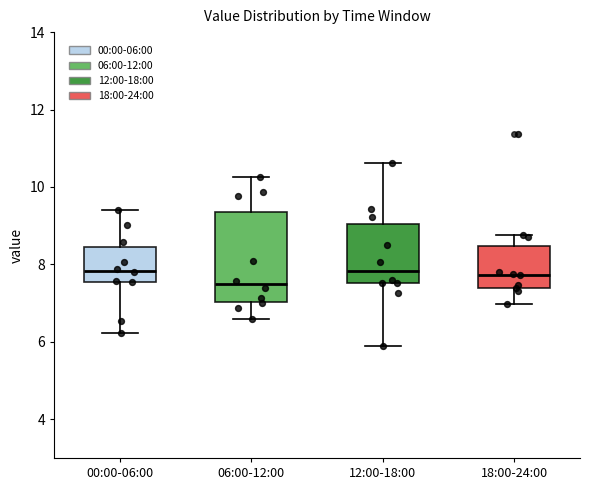

Reading left to right, transcribe this box plot: for each box, give where its median line is, the range the box spans, and where its two whiskers end, as read against the y-axis. The values are not printed on the chart, so give them approximately, as read against the axis.

00:00-06:00: median 7.8, box 7.6 to 8.4, whiskers 6.2 to 9.4
06:00-12:00: median 7.4, box 7.0 to 9.4, whiskers 6.6 to 10.2
12:00-18:00: median 7.8, box 7.6 to 9.0, whiskers 6.0 to 10.6
18:00-24:00: median 7.8, box 7.4 to 8.4, whiskers 7.0 to 8.8